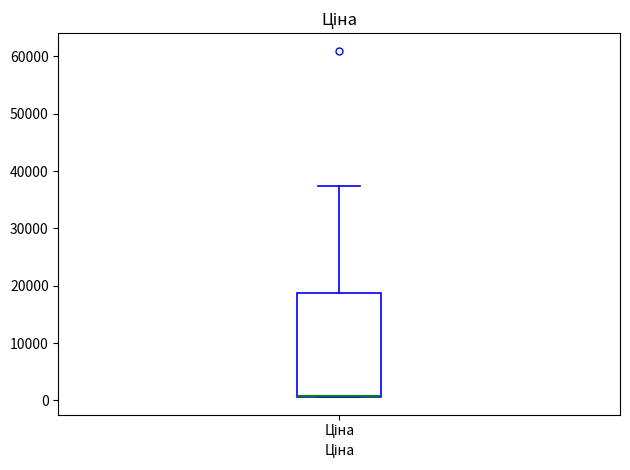

Where does the upper whisker of the box for Ціна end on the y-axis? The values are not printed on the chart, so give them approximately, as read against the axis.

37000